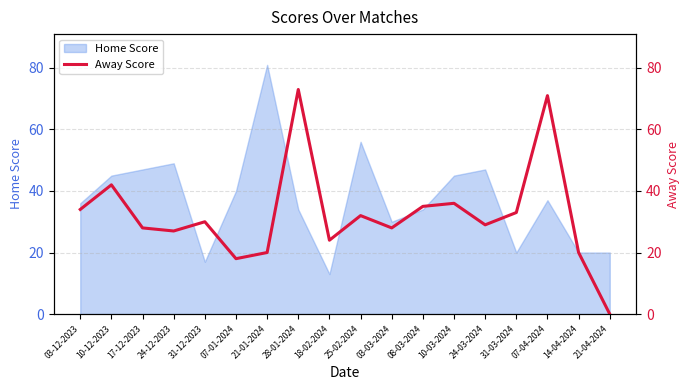

Is it true that the value at 25-02-2024 is 55?

False